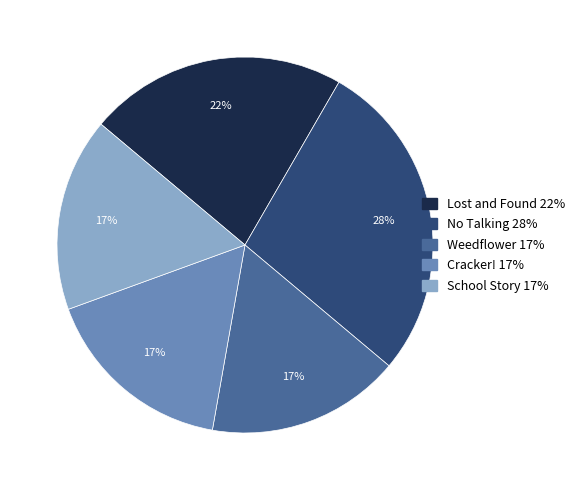

To the nearest percent, what is the difference between the Cracker! and No Talking slice percentages?

11%